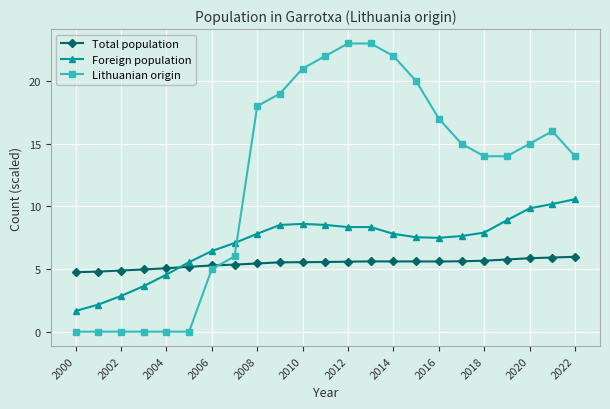

What is the minimum value for Foreign population?

1.7